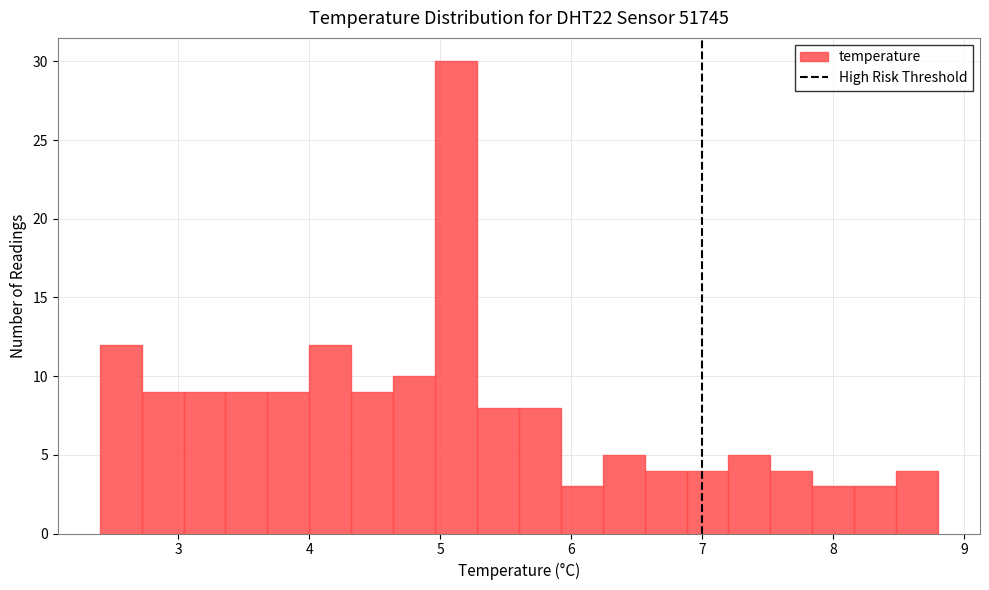

Read against the x-axis, roughly where is the centre of the tallest bar?

5.1